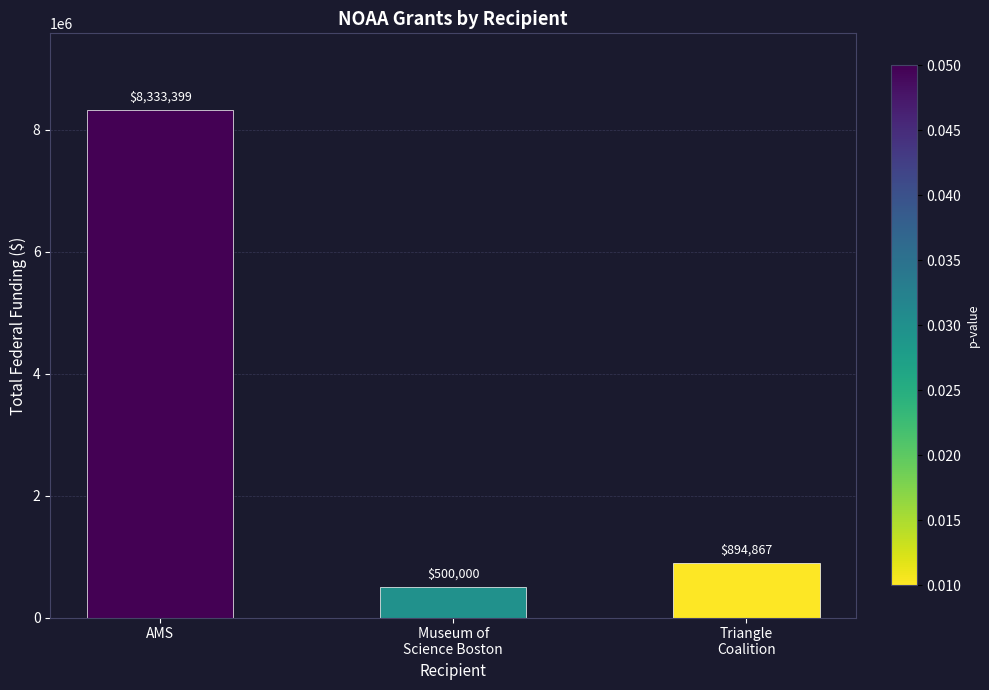

Approximately how many times larger is the value at Triangle
Coalition compared to Museum of
Science Boston?

1.8